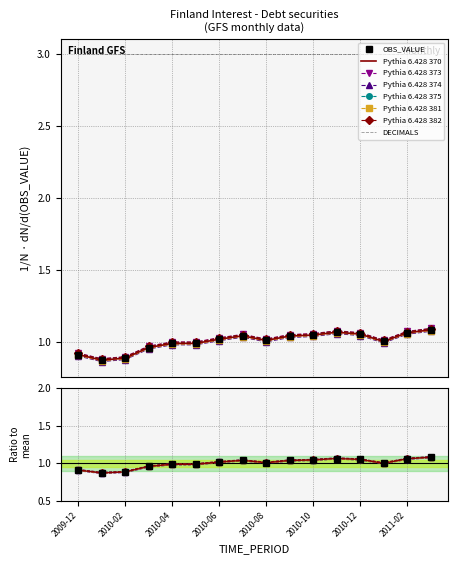

Reading left to right, transcribe all the data shown in this chart.

OBS_VALUE: 2009-12=0.9	2010-01=0.9	2010-02=0.9	2010-03=1.0	2010-04=1.0	2010-05=1.0	2010-06=1.0	2010-07=1.0	2010-08=1.0	2010-09=1.0	2010-10=1.0	2010-11=1.1	2010-12=1.1	2011-01=1.0	2011-02=1.1	2011-03=1.1
DECIMALS: 2009-12=3.0	2010-01=3.0	2010-02=3.0	2010-03=3.0	2010-04=3.0	2010-05=3.0	2010-06=3.0	2010-07=3.0	2010-08=3.0	2010-09=3.0	2010-10=3.0	2010-11=3.0	2010-12=3.0	2011-01=3.0	2011-02=3.0	2011-03=3.0
UNIT_MULT: 2009-12=0.0	2010-01=0.0	2010-02=0.0	2010-03=0.0	2010-04=0.0	2010-05=0.0	2010-06=0.0	2010-07=0.0	2010-08=0.0	2010-09=0.0	2010-10=0.0	2010-11=0.0	2010-12=0.0	2011-01=0.0	2011-02=0.0	2011-03=0.0